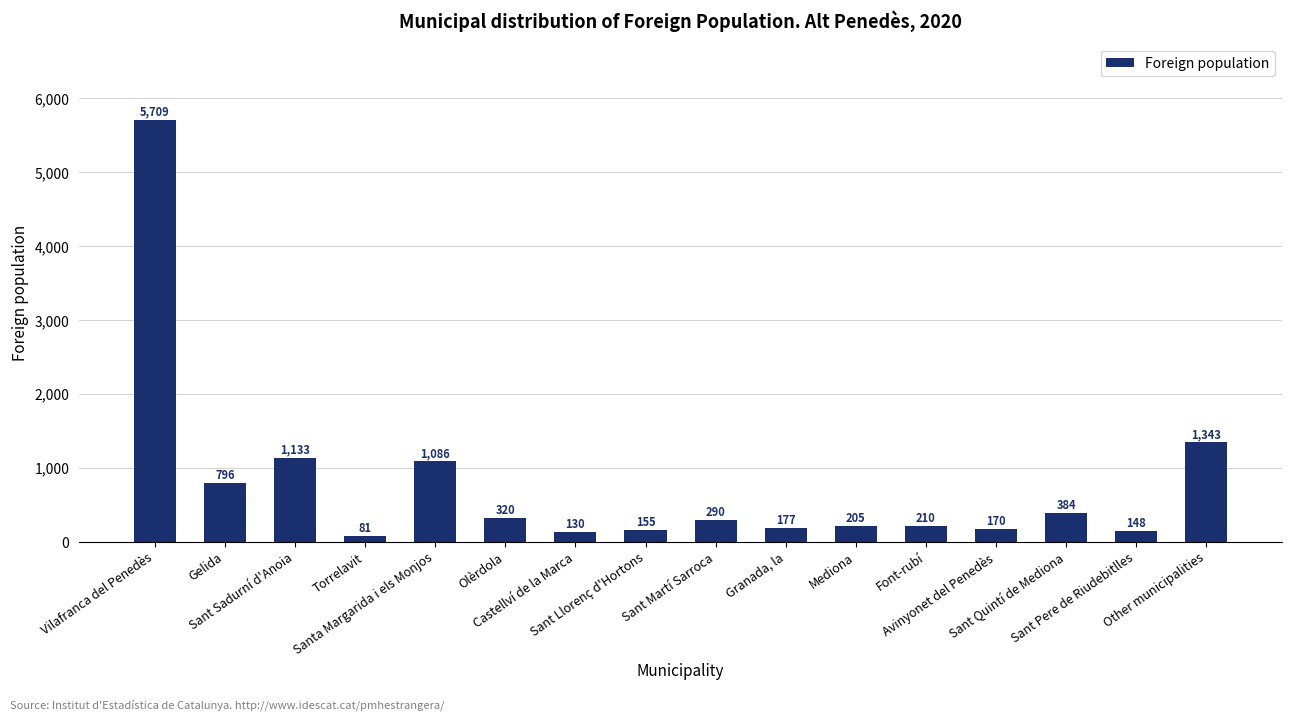

Rank the categories by value from lowest to highest.

Torrelavit, Castellví de la Marca, Sant Pere de Riudebitlles, Sant Llorenç d'Hortons, Avinyonet del Penedès, Granada, la, Mediona, Font-rubí, Sant Martí Sarroca, Olèrdola, Sant Quintí de Mediona, Gelida, Santa Margarida i els Monjos, Sant Sadurní d'Anoia, Other municipalities, Vilafranca del Penedès